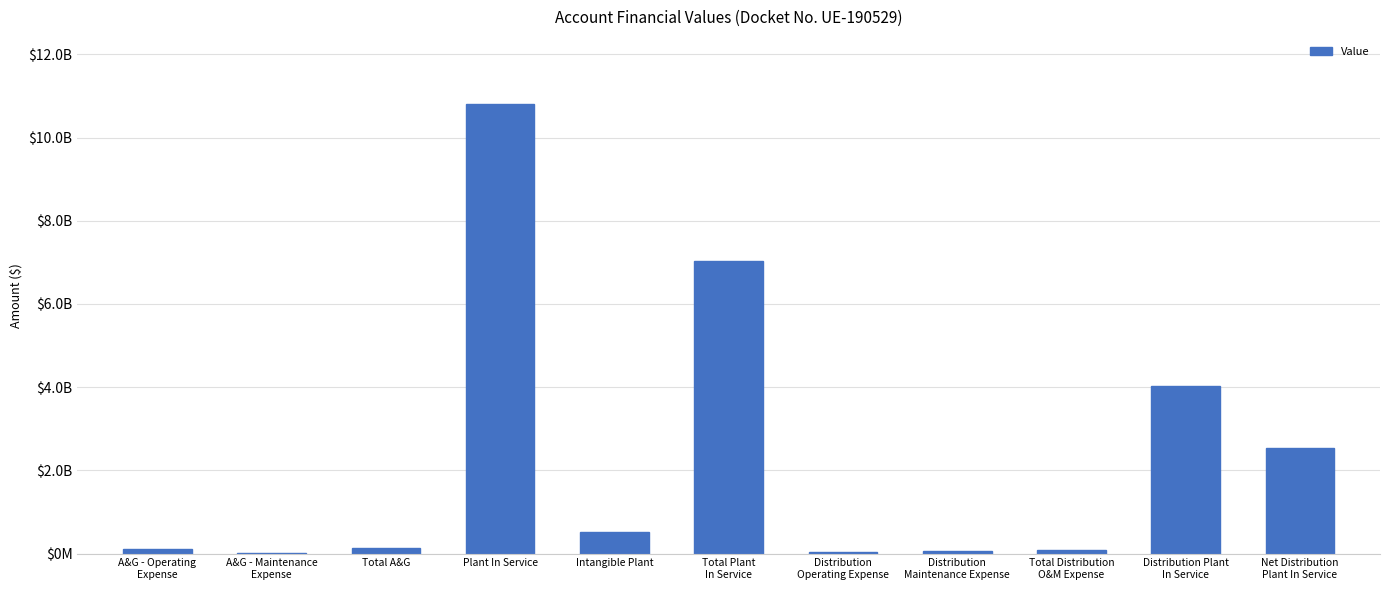

What is the difference between the maximum and minimum values?

10785169114.4